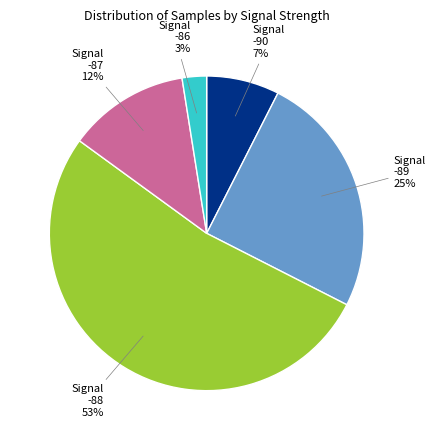

To the nearest percent, what portion does Signal -86 represent?

3%